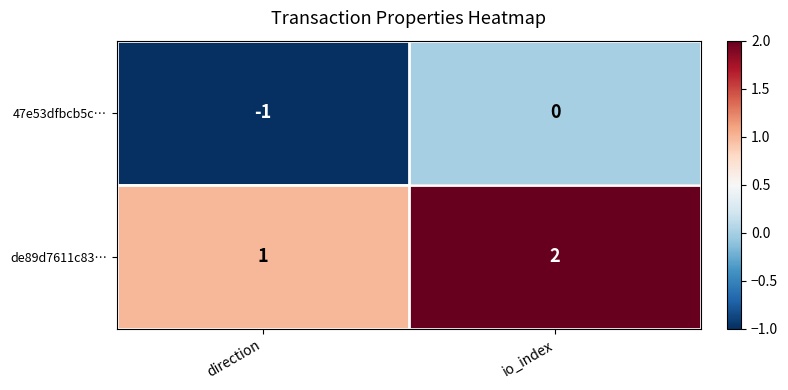

Count the number of categories in the chart.

2